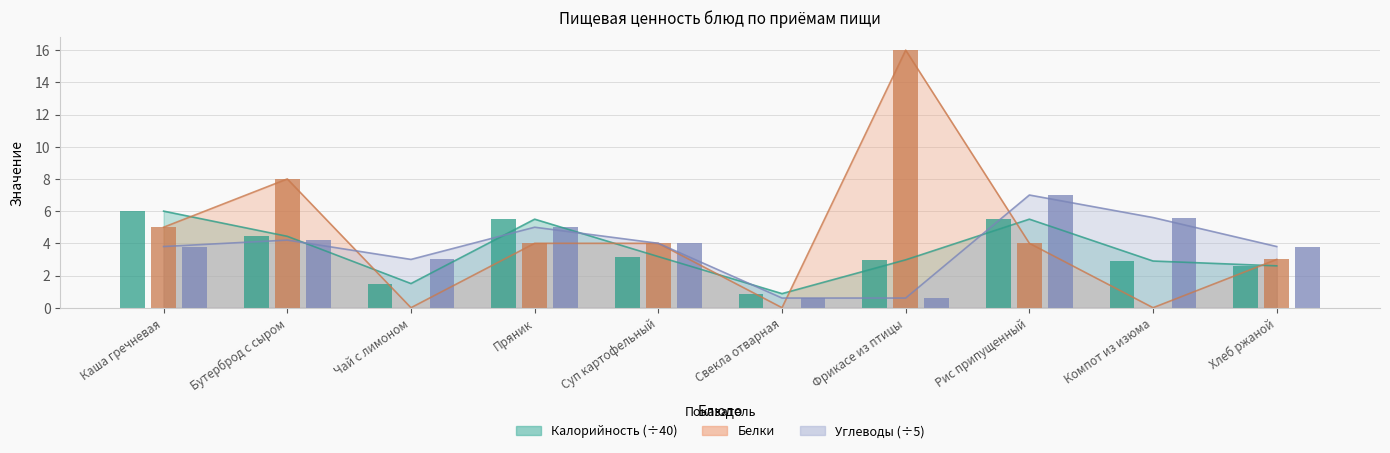

Rank the series by their average value, from lowest to highest.

Калорийность, Углеводы, Белки